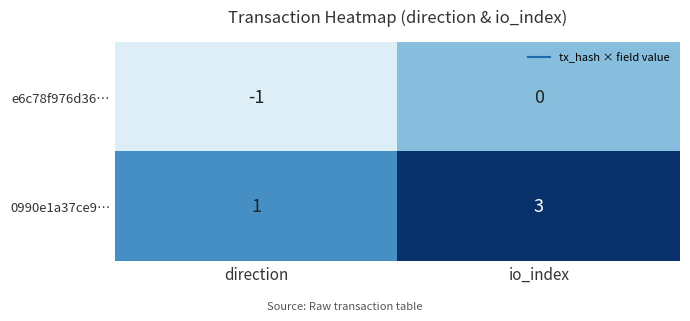

What value does the 0990e1a37ce9… series have at io_index?

3